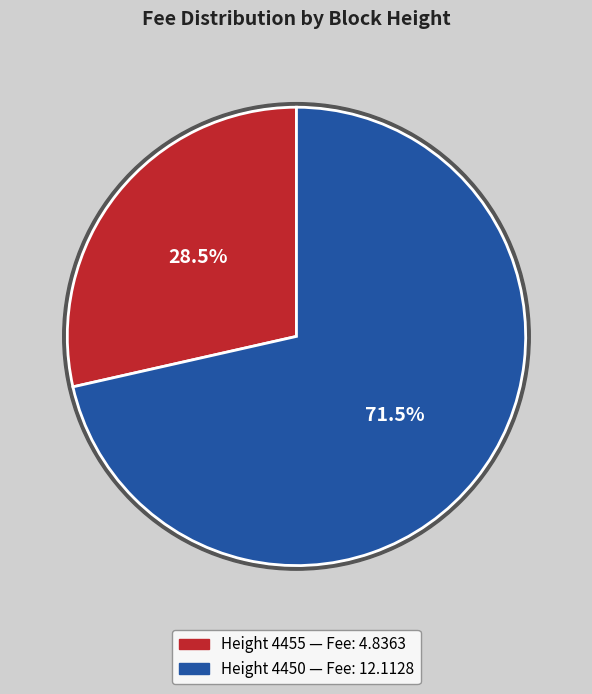

To the nearest percent, what is the difference between the 4455 and 4450 slice percentages?

43%